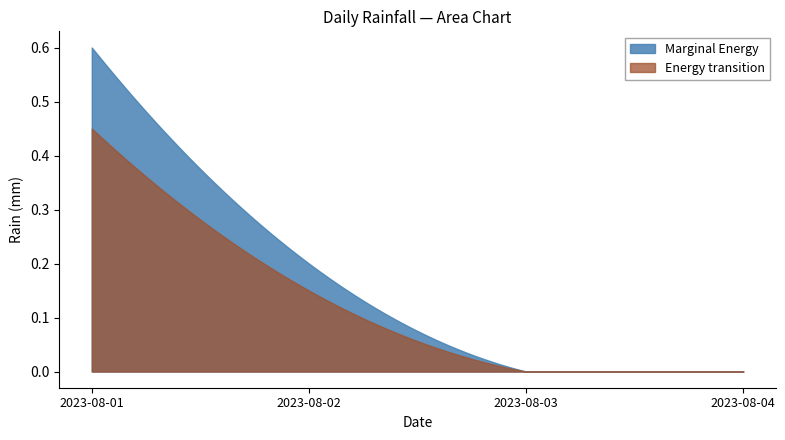

True or false: 2023-08-02 and 2023-08-04 cross at least once.

False